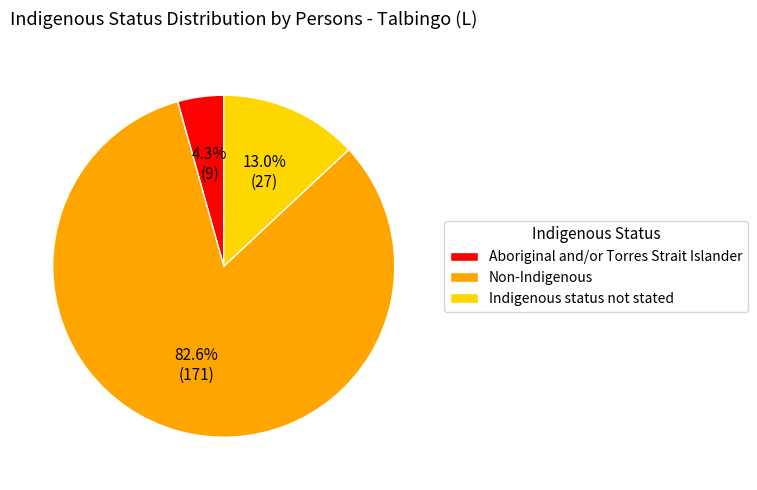

What is the total percentage of Non-Indigenous and Indigenous status not stated?

95.7%